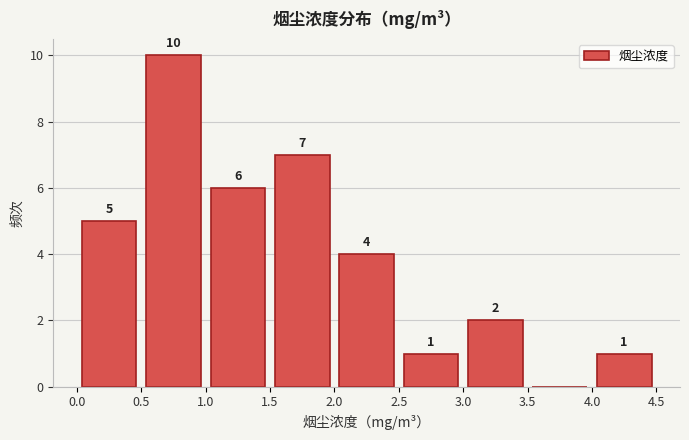

Which range on the x-axis has the tallest bar?

0.5 to 1.0